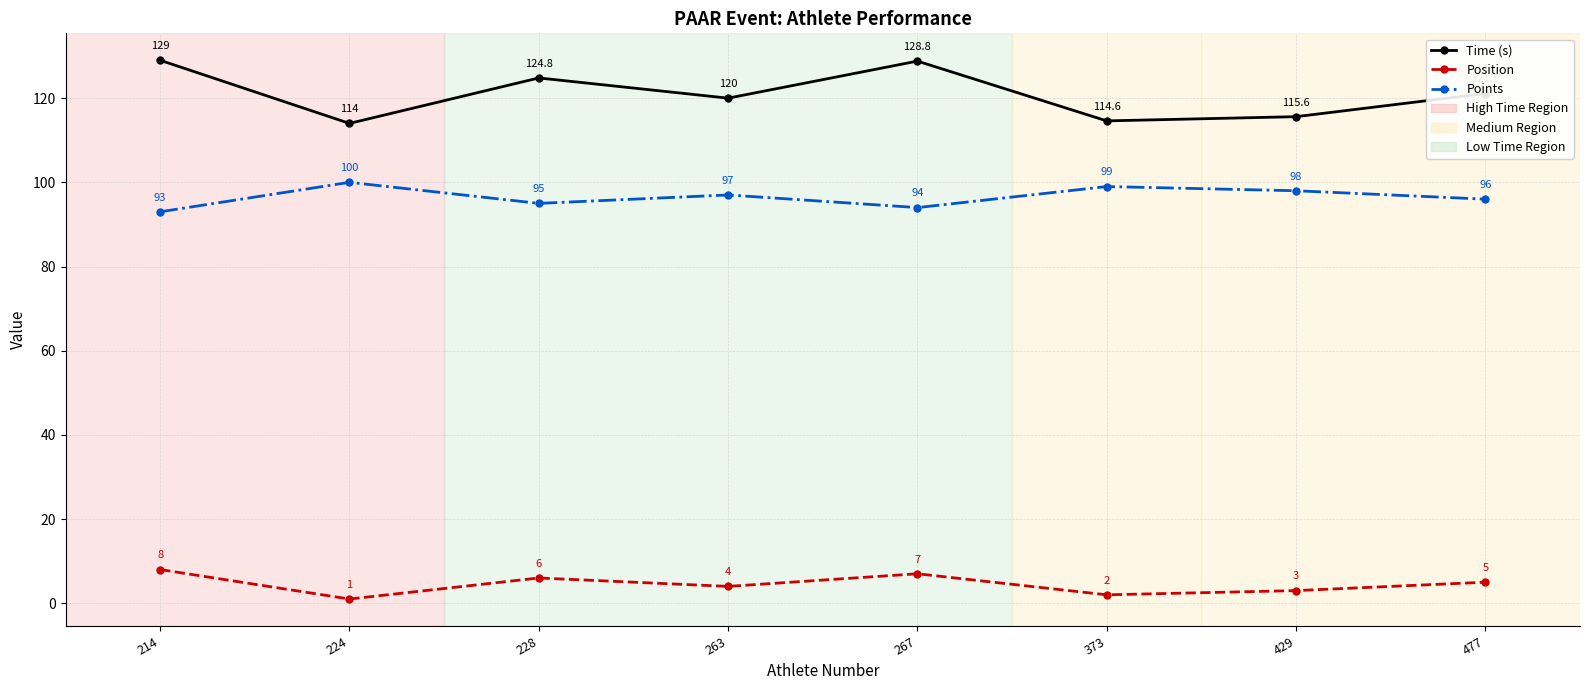

How many interior local peaks does the Position series have?

2